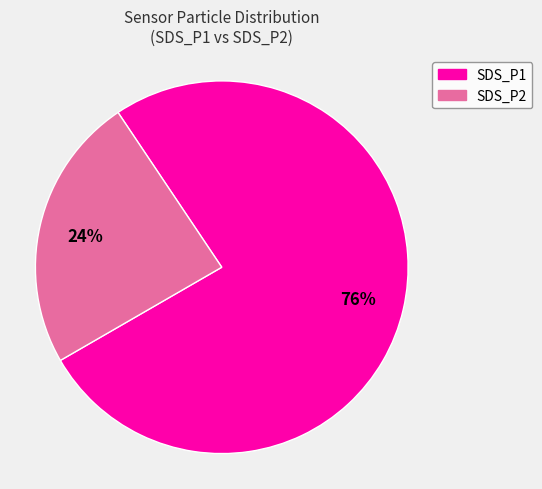

To the nearest percent, what portion does SDS_P2 represent?

24%